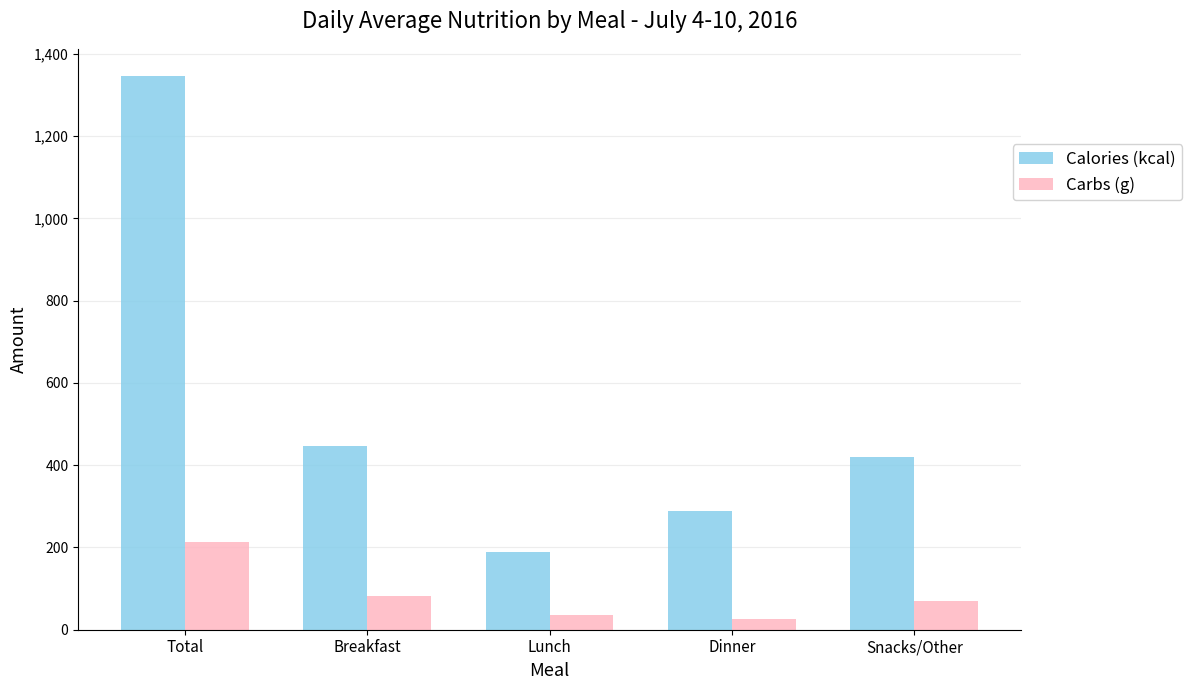

Where is Carbs (g) nearest to the value 119?

Breakfast